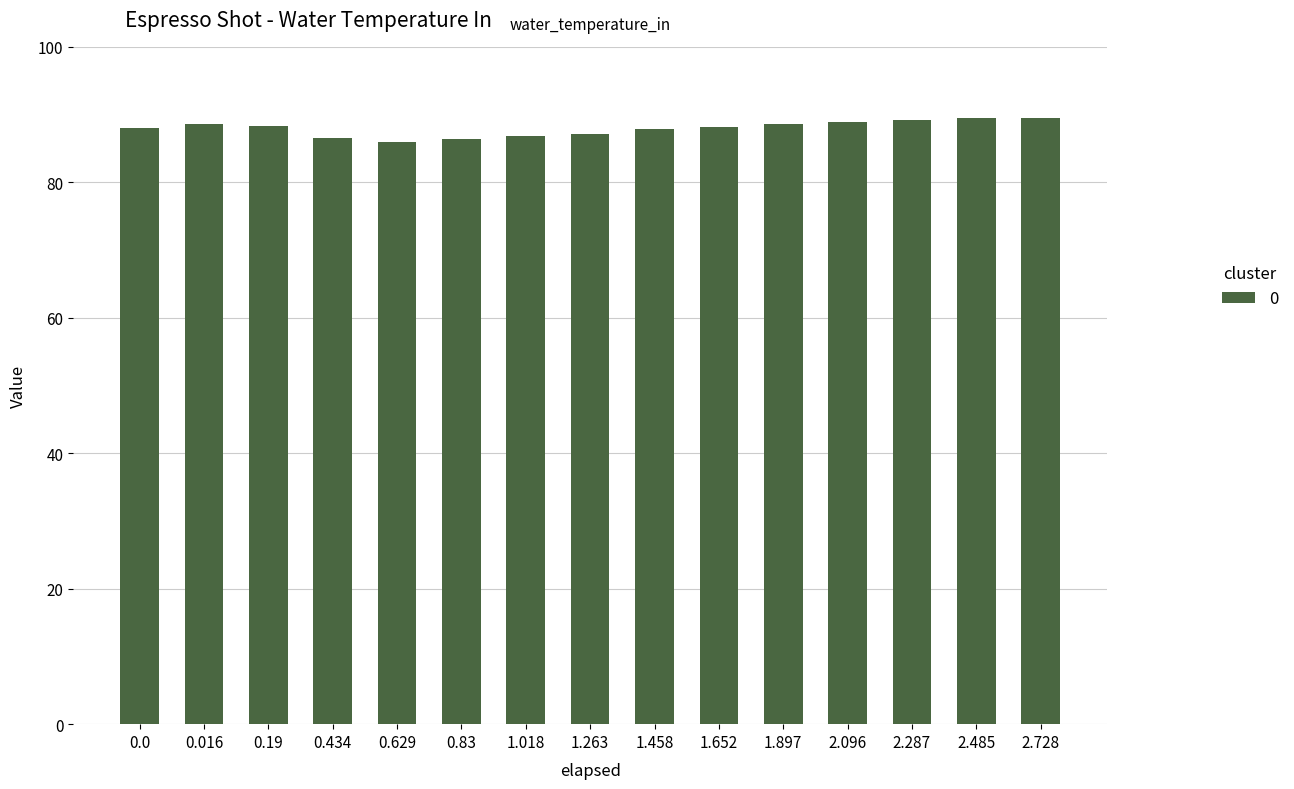

How many data points does each series have?

15